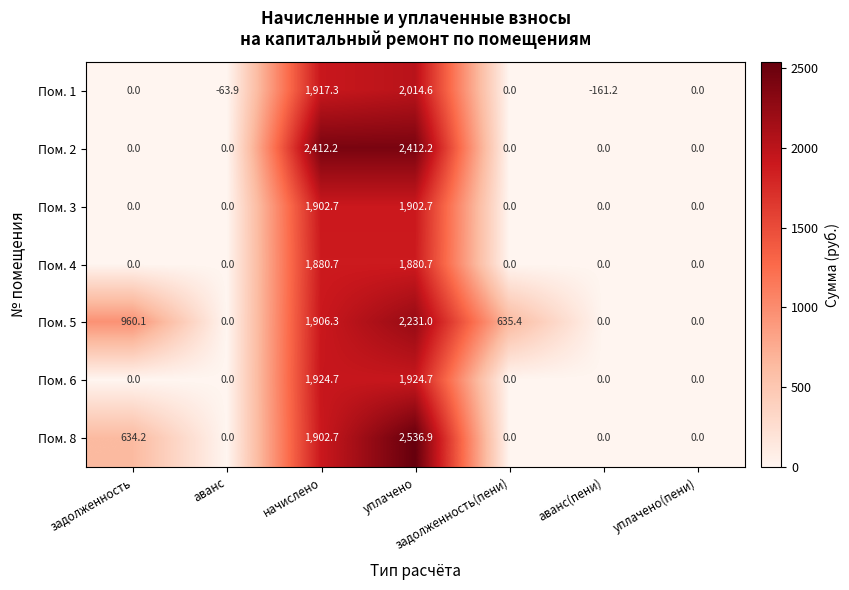

How many categories are shown in the chart?

7